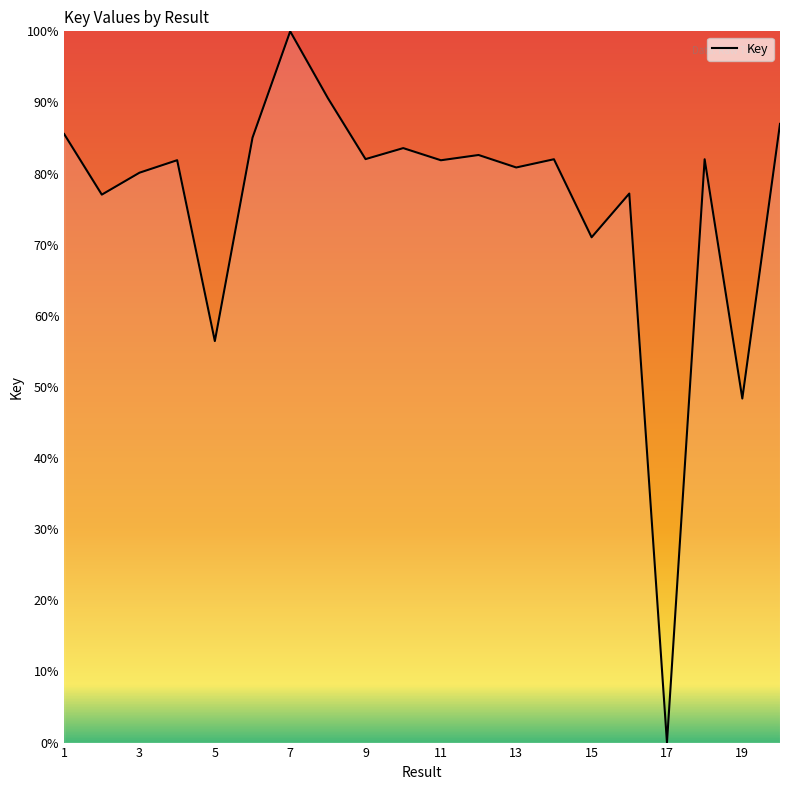

What is the greatest value displayed?

100.0